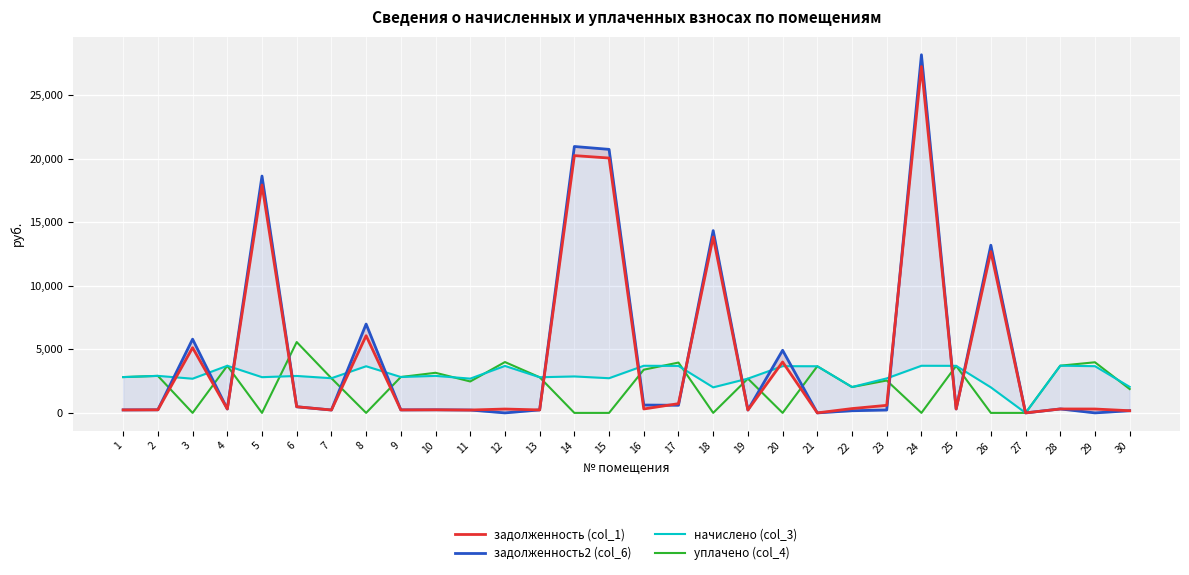

List the labels in order of задолженность (col_1) value, smallest first.

27, 21, 30, 19, 11, 7, 13, 1, 9, 2, 10, 12, 29, 25, 16, 4, 28, 22, 6, 23, 17, 20, 3, 8, 26, 18, 5, 15, 14, 24